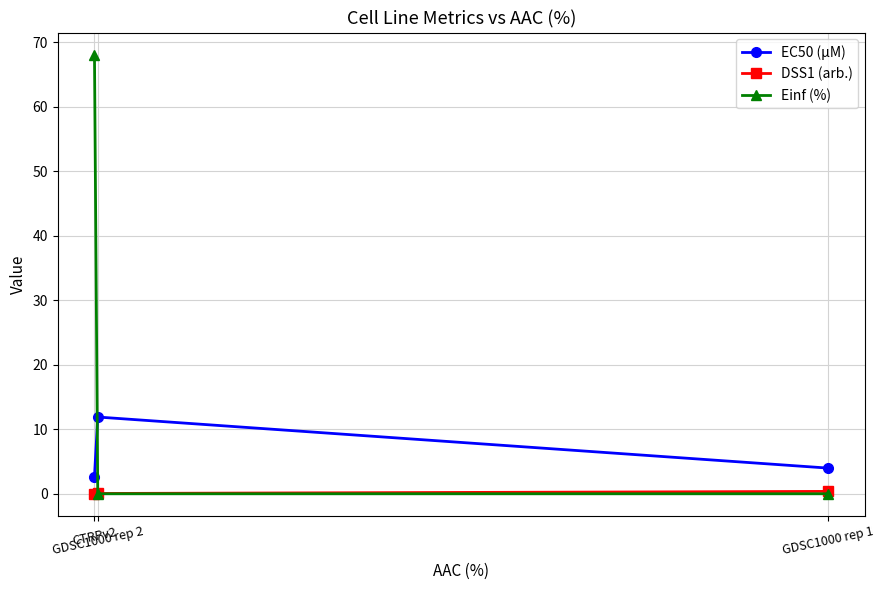

Does the chart have visible grid lines?

Yes